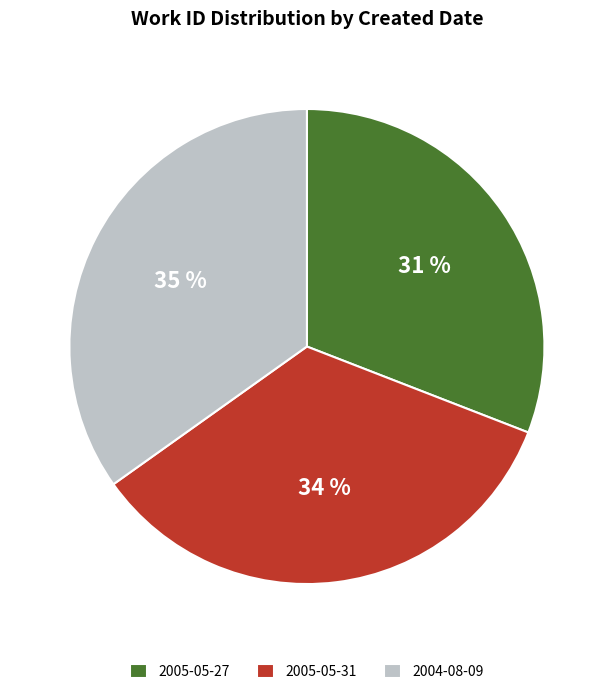

Which category has the smallest portion of the pie?

2005-05-27